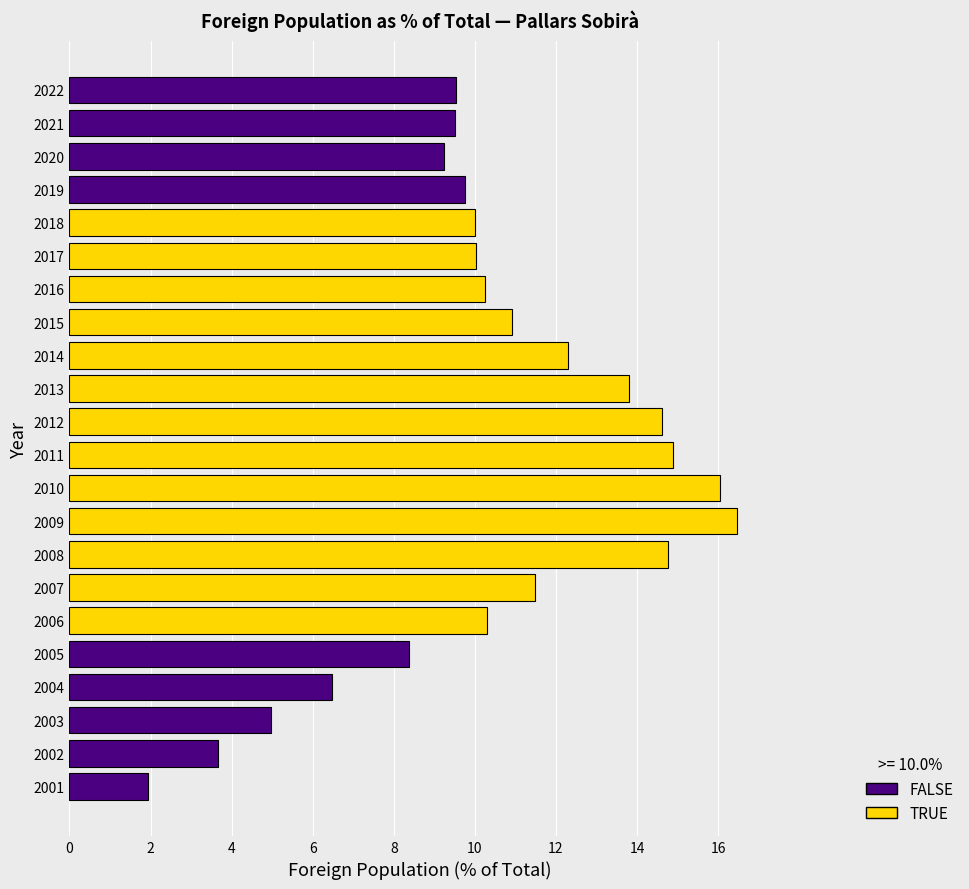

The chart shows a value of 6.4 at 2022. True or false?

False